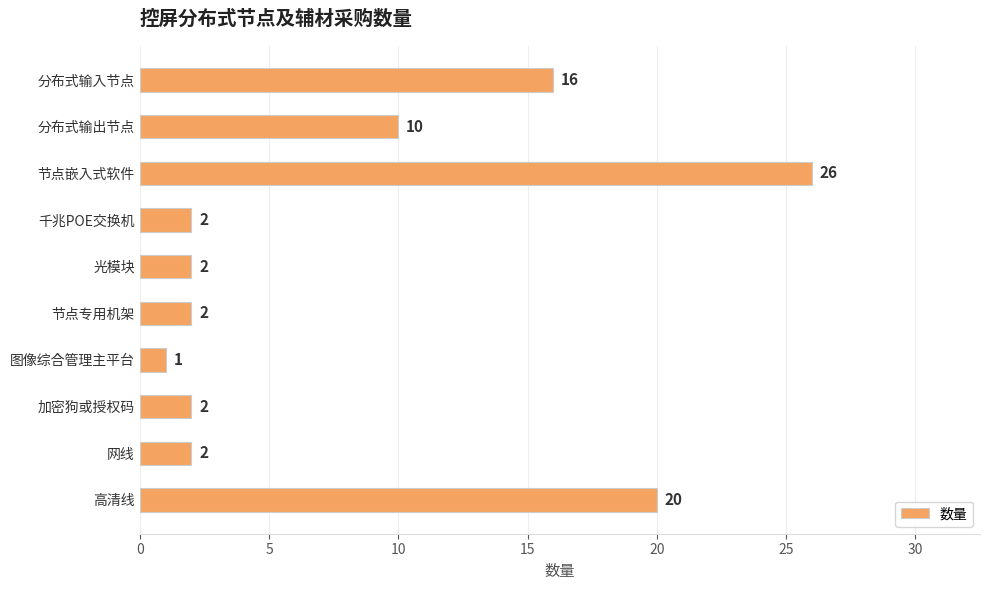

Which label corresponds to the largest value in the chart?

节点嵌入式软件